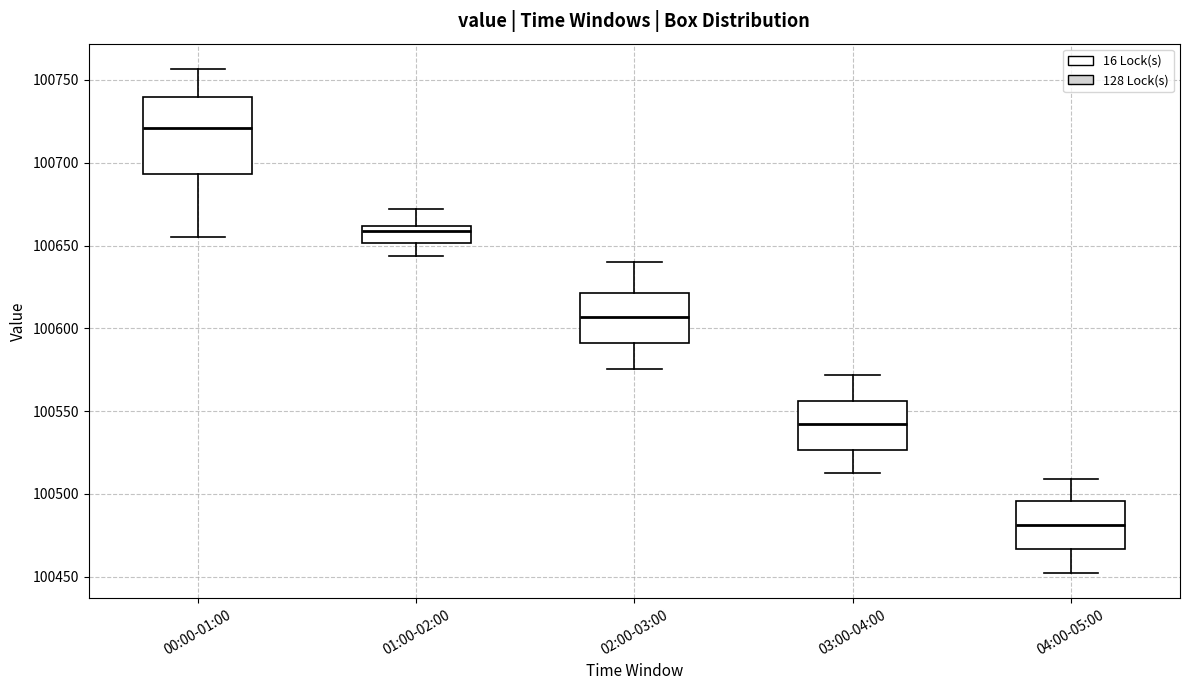

Reading left to right, transcribe this box plot: for each box, give where its median line is, the range the box spans, and where its two whiskers end, as read against the y-axis. The values are not printed on the chart, so give them approximately, as read against the axis.

00:00-01:00: median 100720, box 100695 to 100740, whiskers 100655 to 100755
01:00-02:00: median 100660 (just below the box's upper edge), box 100650 to 100660, whiskers 100645 to 100670
02:00-03:00: median 100605, box 100590 to 100620, whiskers 100575 to 100640
03:00-04:00: median 100540, box 100525 to 100555, whiskers 100510 to 100570
04:00-05:00: median 100480, box 100465 to 100495, whiskers 100450 to 100510